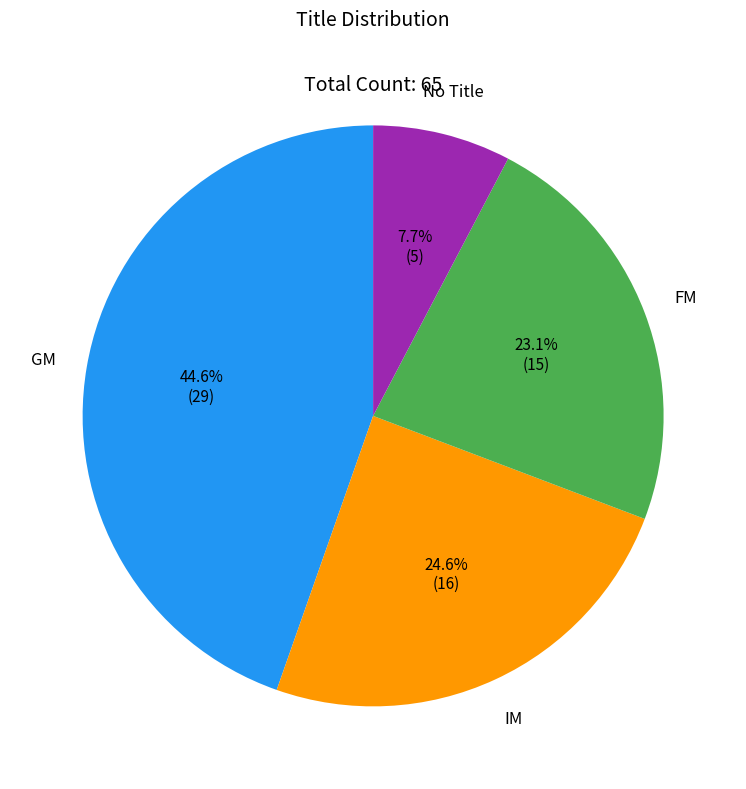

Does any single category account for the majority?

No